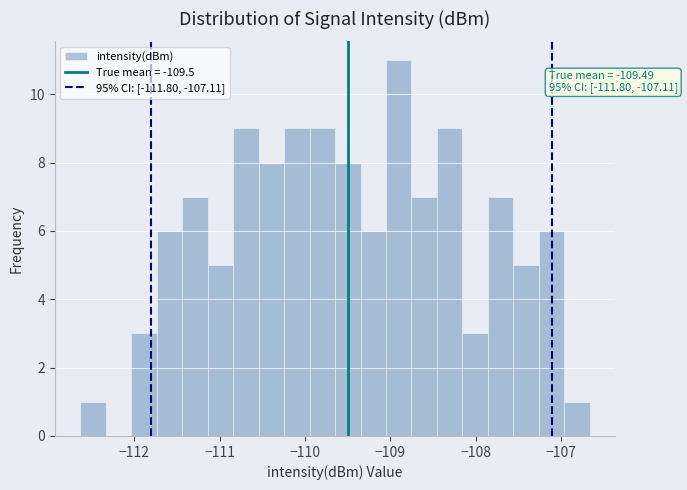

Around what value on the x-axis is the tallest bar? Give the approximate position of its centre, as read against the axis.

-108.9